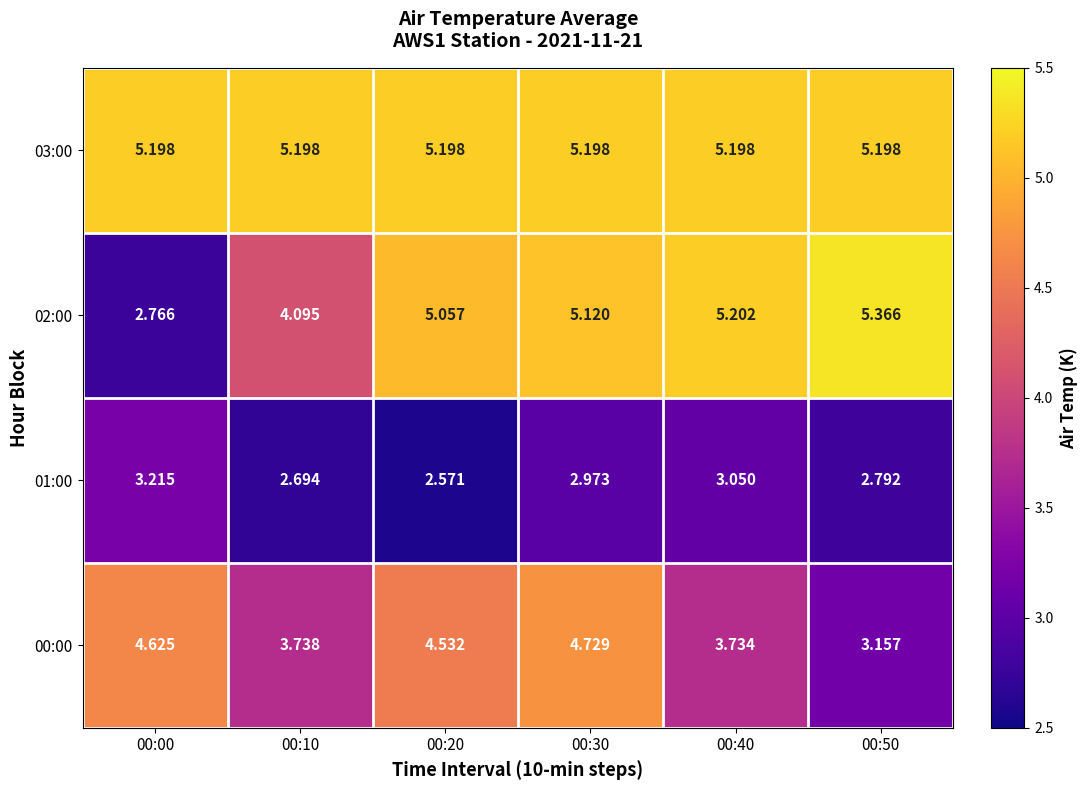

At 00:30, list the series in order from smallest to largest.

01:00, 00:00, 02:00, 03:00